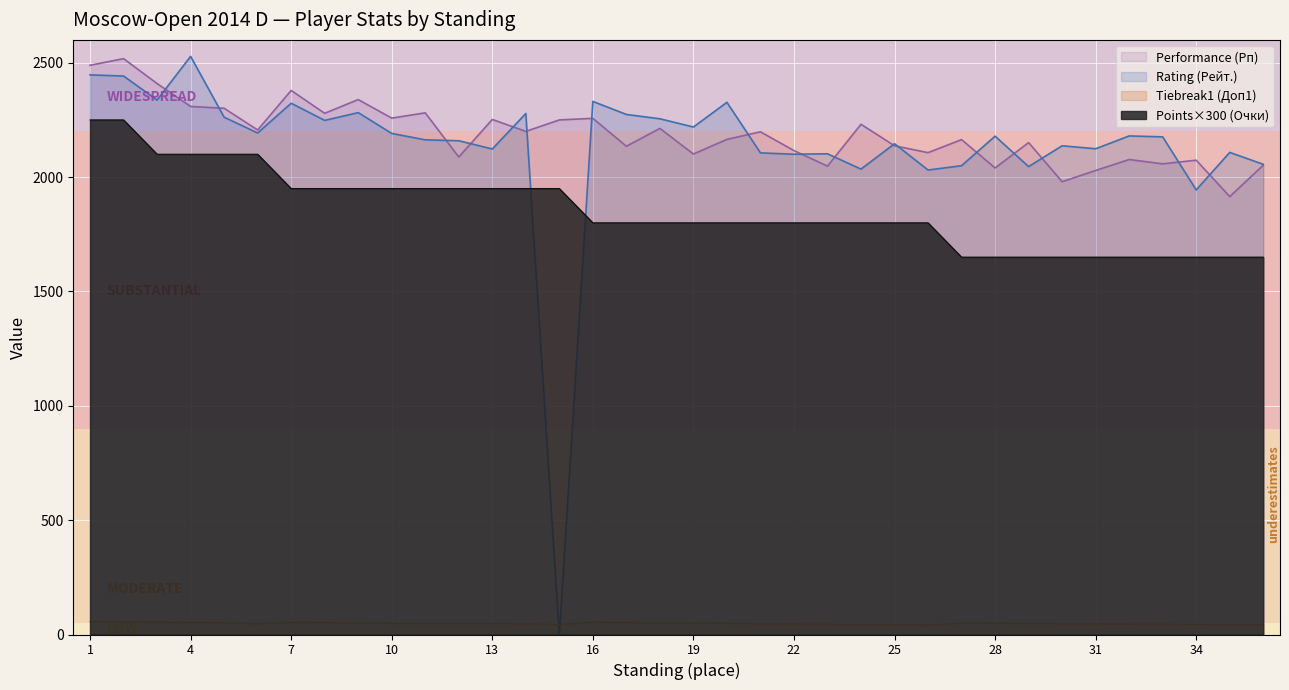

Rank the series by their maximum value, from highest to lowest.

Rating (Рейт.), Performance (Рп), Points (Очки), Tiebreak1 (Доп1)